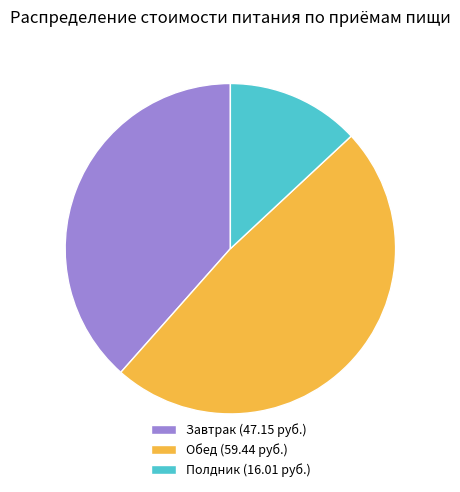

What is the largest slice in the pie chart?

Обед